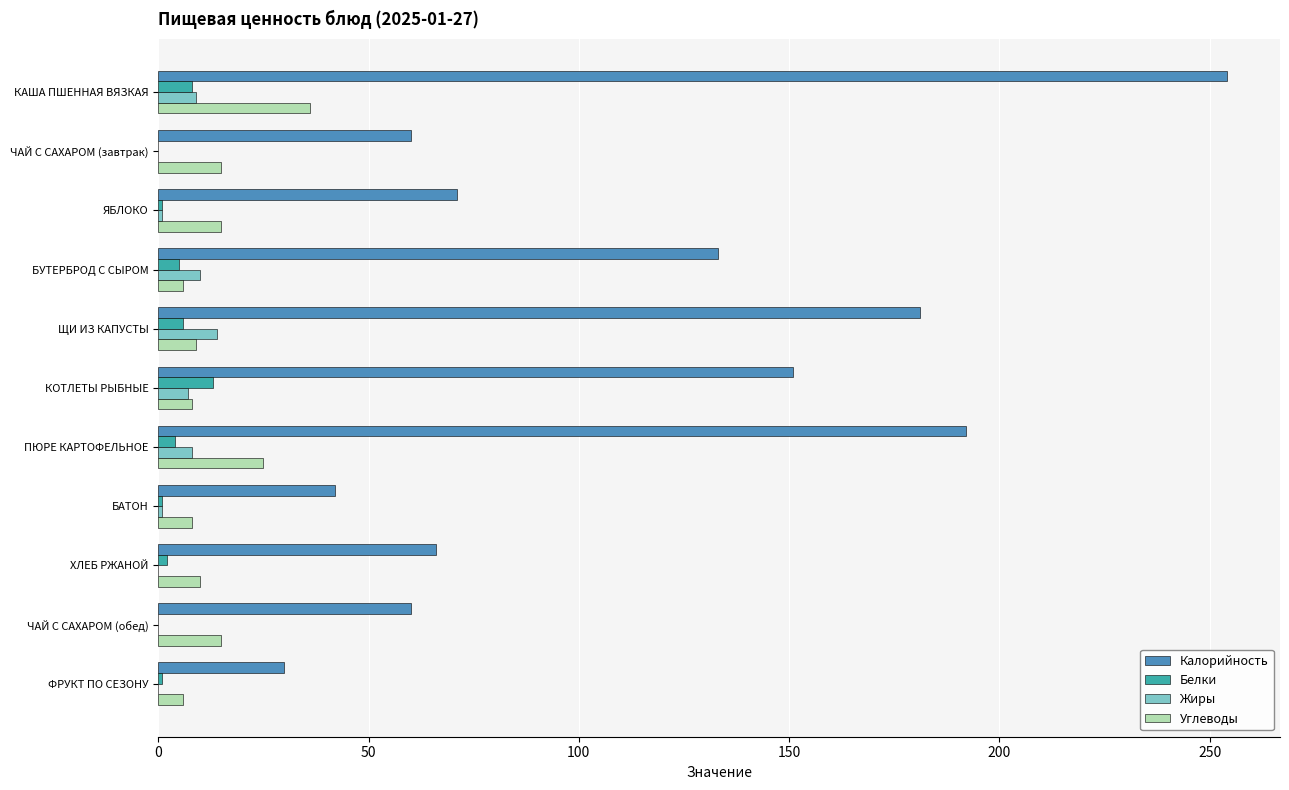

At which label does Калорийность reach its peak?

КАША ПШЕННАЯ ВЯЗКАЯ